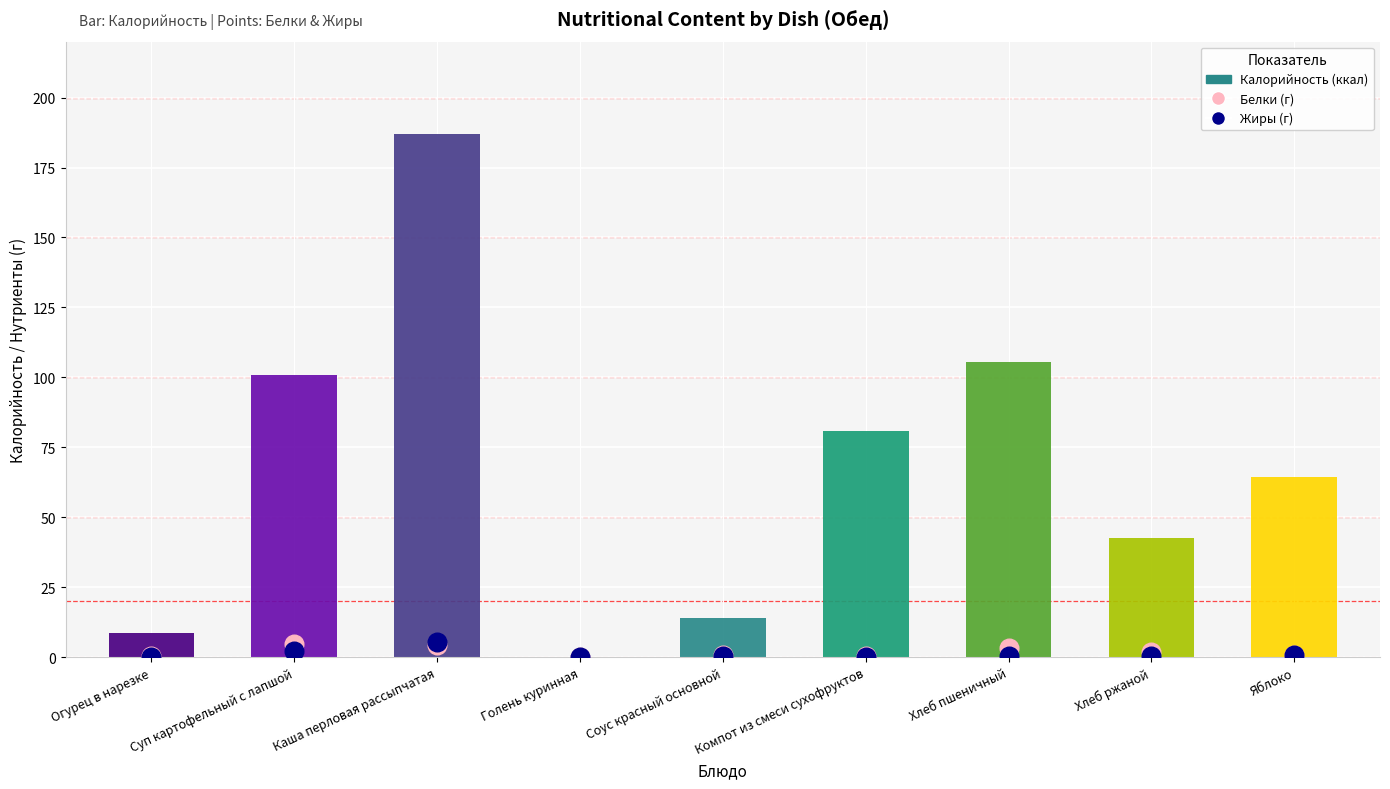

Is the value of Калорийность at Компот из смеси сухофруктов greater than the value of Жиры at Голень куринная?

Yes